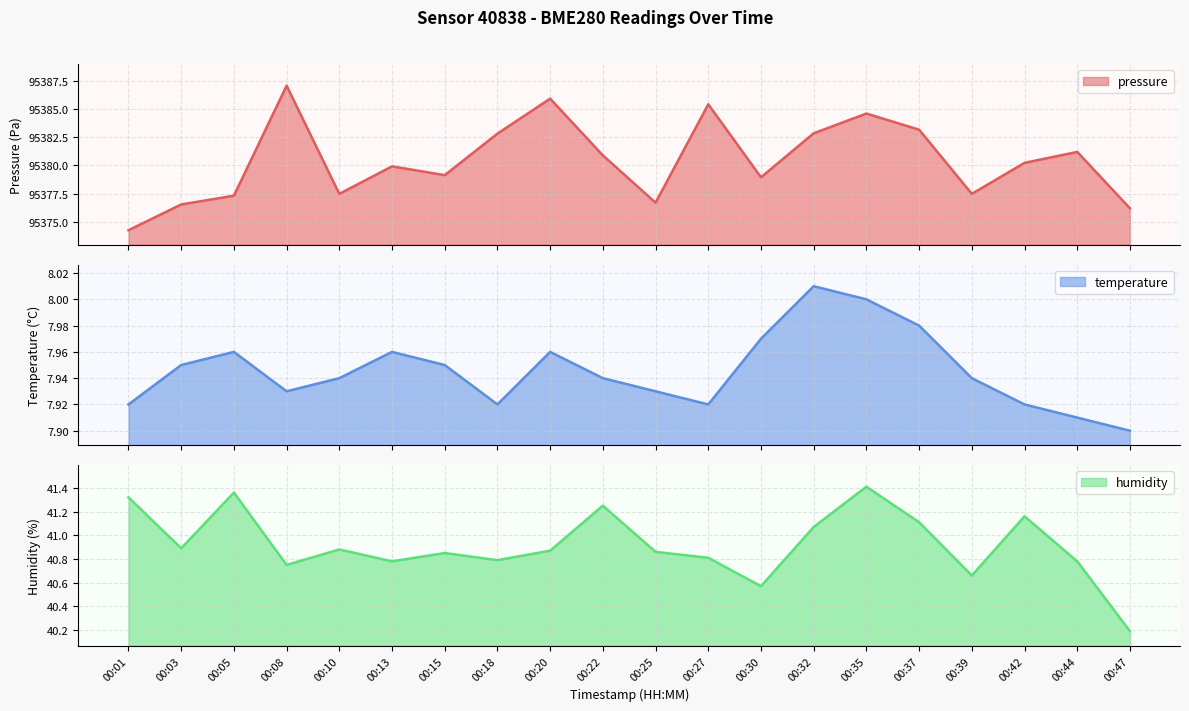

Is it true that temperature equals 11.9 at 00:25?

False